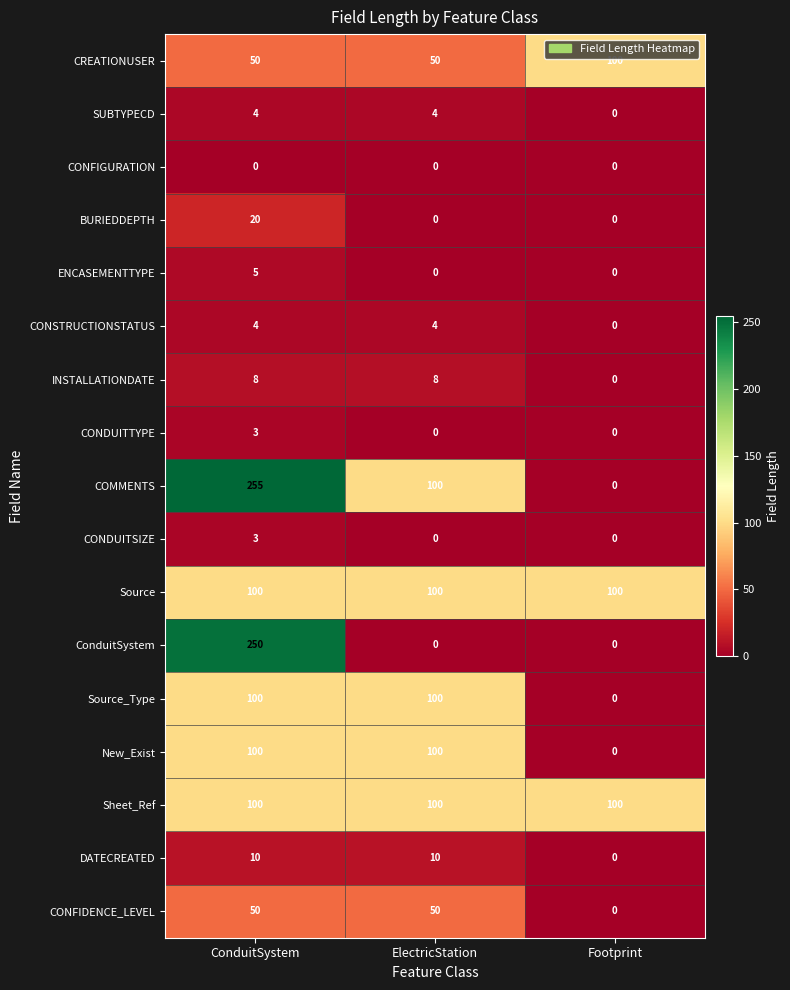

At which category is the sum across all series the highest?

ConduitSystem